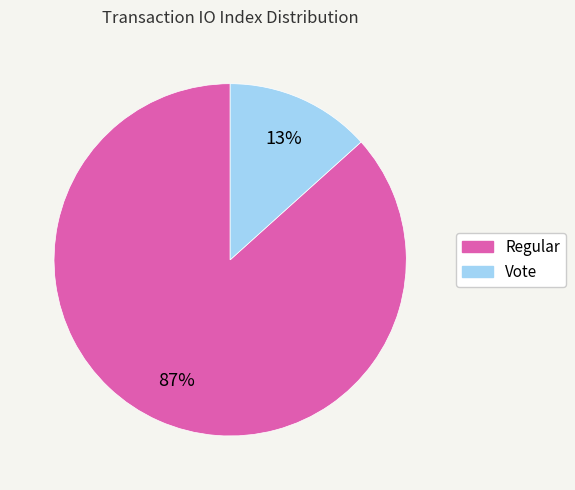

To the nearest percent, what is the combined percentage of Vote and Regular?

100%